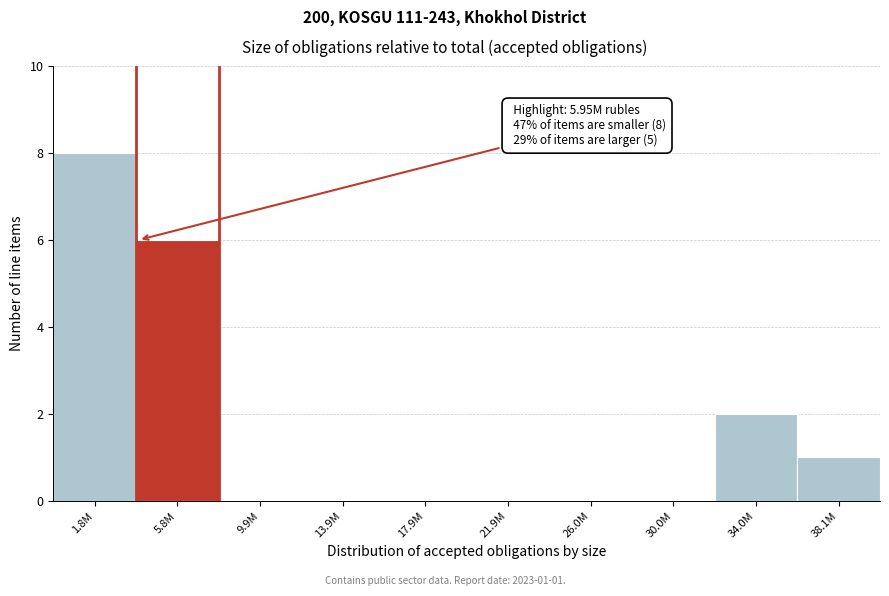

Reading left to right, extract all data points from this chart.

1.8M=8	5.8M=6	9.9M=0	13.9M=0	17.9M=0	21.9M=0	26.0M=0	30.0M=0	34.0M=2	38.1M=1